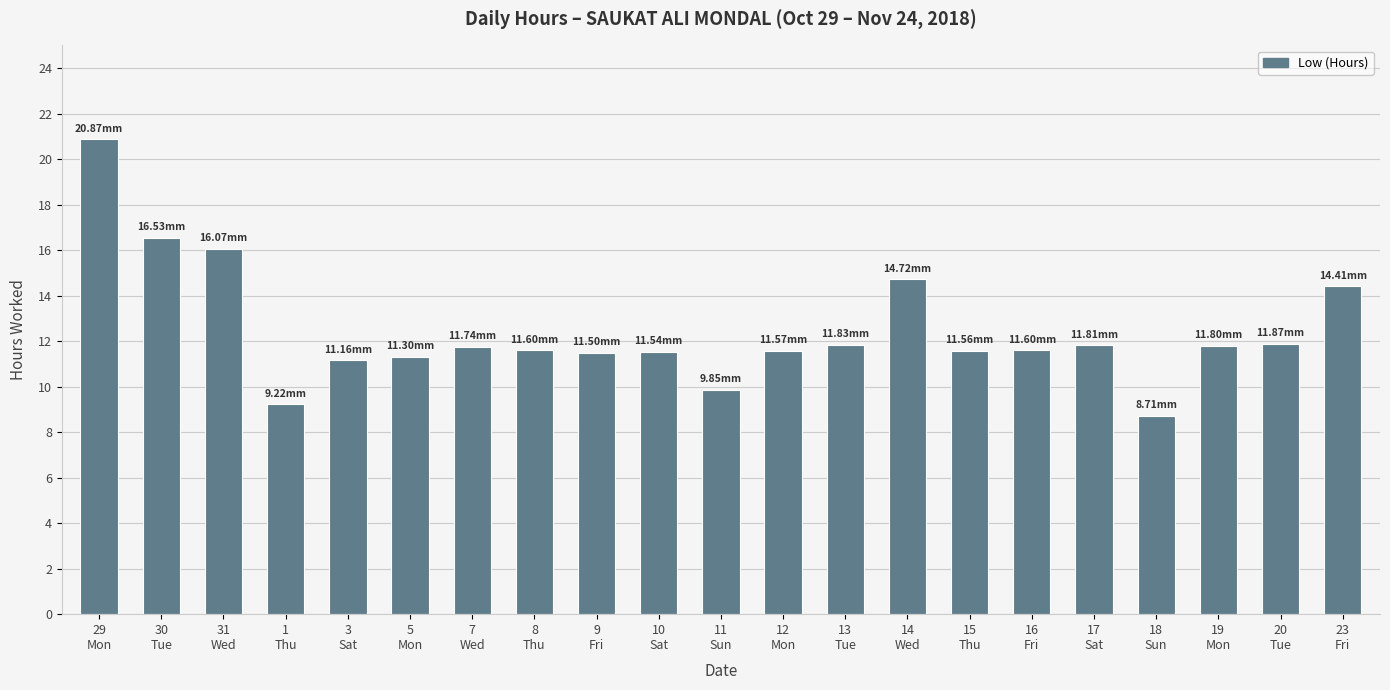

True or false: the data shows 6.4 at 5
Mon.

False